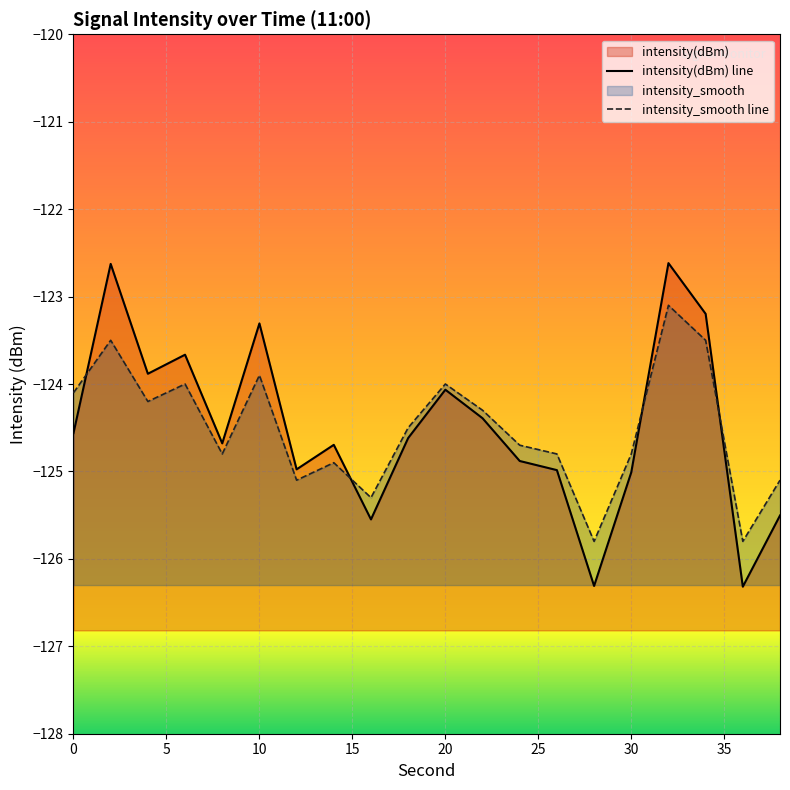

List the labels in order of intensity_smooth value, largest first.

32, 2, 34, 10, 6, 20, 0, 4, 22, 18, 24, 8, 26, 30, 14, 12, 38, 16, 28, 36